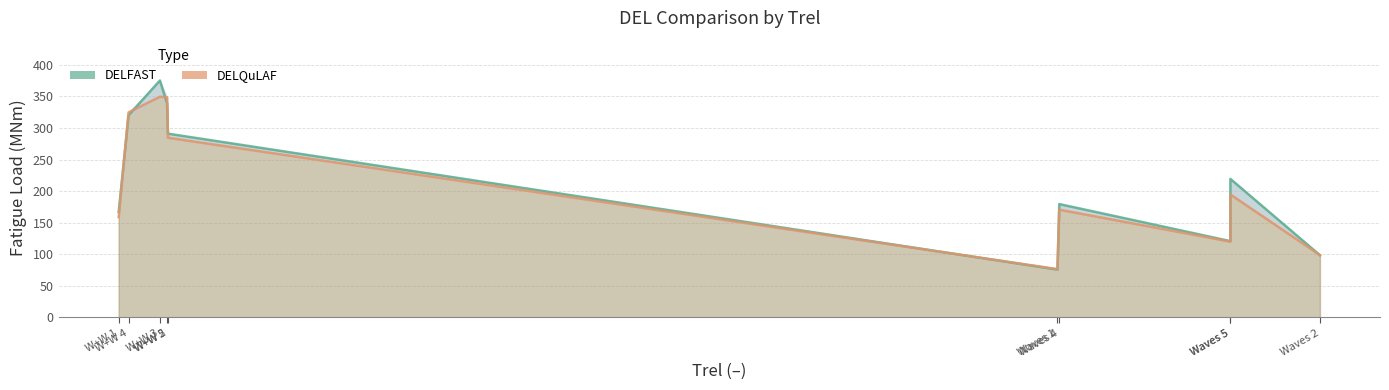

What is the approximate value of DELFAST at W+W 1?

167.1